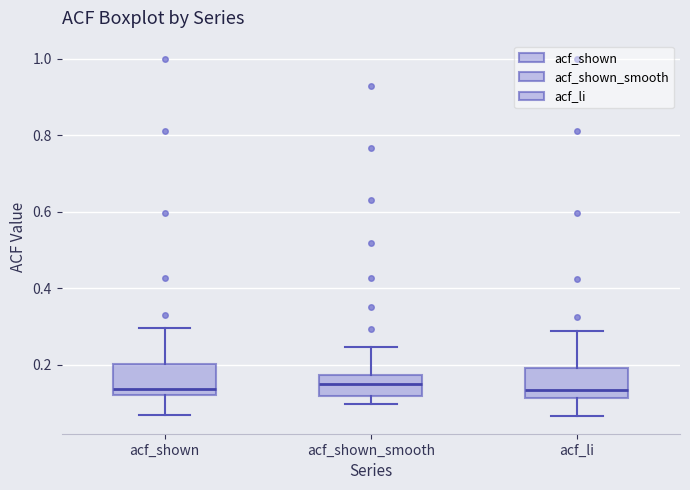

Where does the median line of the box for acf_shown sit on the y-axis? The values are not printed on the chart, so give them approximately, as read against the axis.

0.14